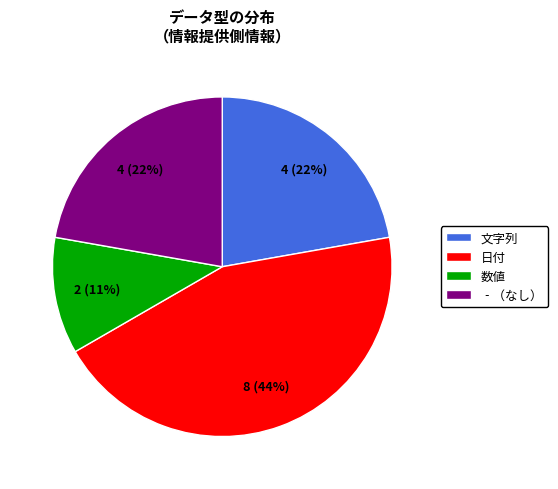

To the nearest percent, what portion does 日付 represent?

44%